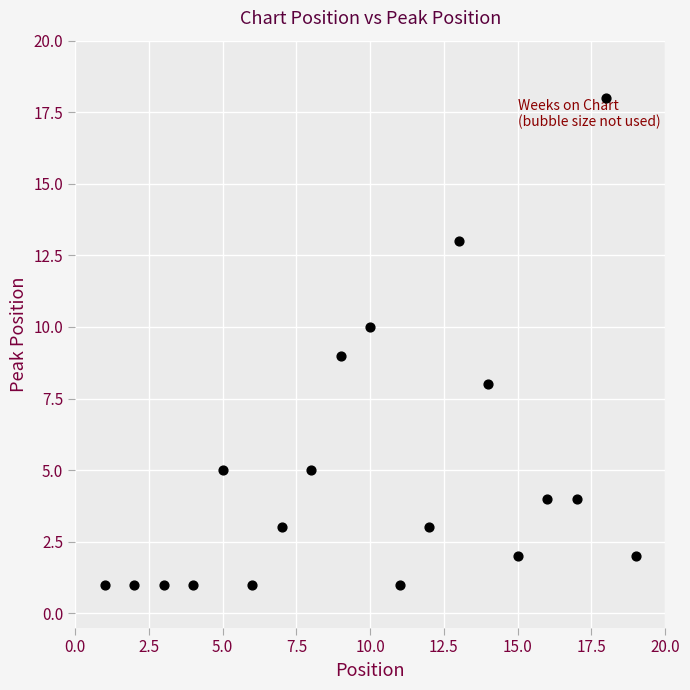

What is the range of X values (max minus min)?

18